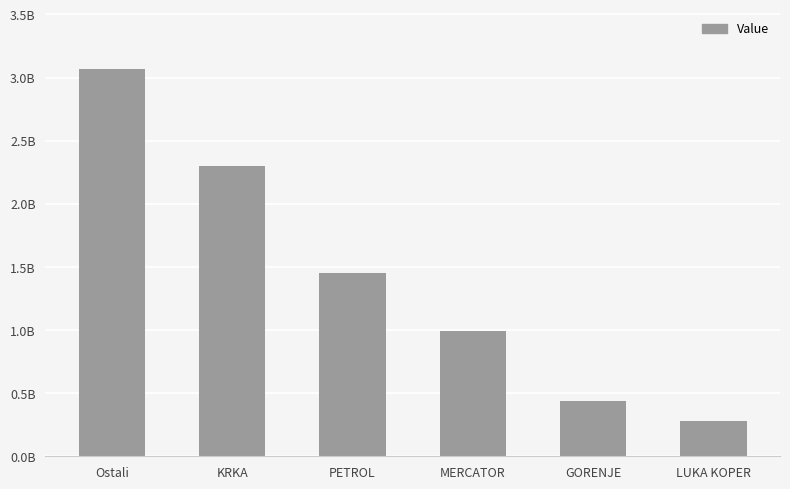

Does the chart contain any negative values?

No